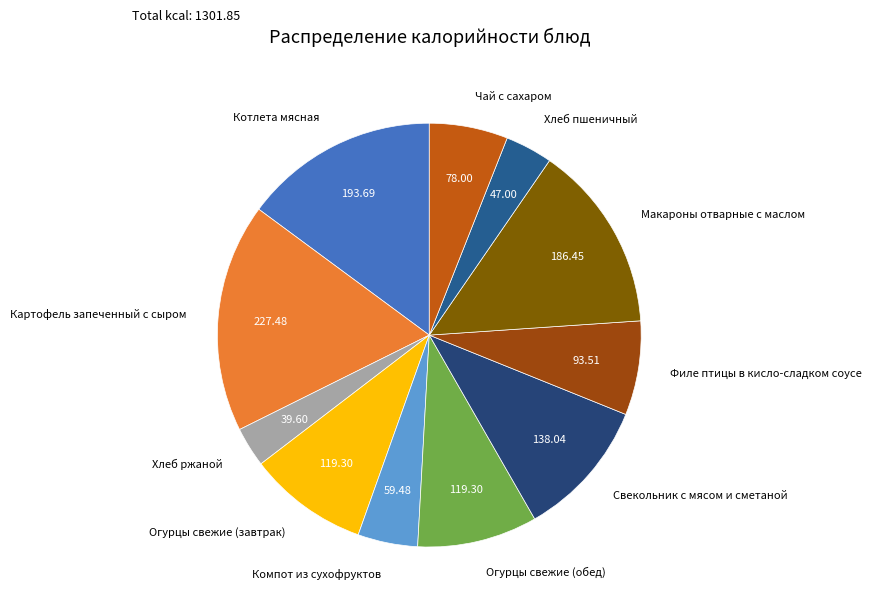

What is the largest slice in the pie chart?

Картофель запеченный с сыром